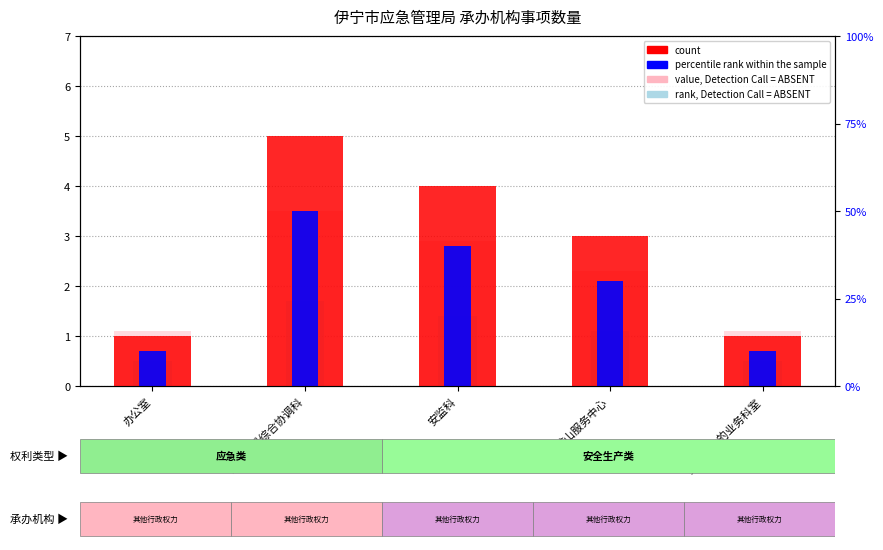

What is the label of the 2nd bar from the right?

矿山服务中心